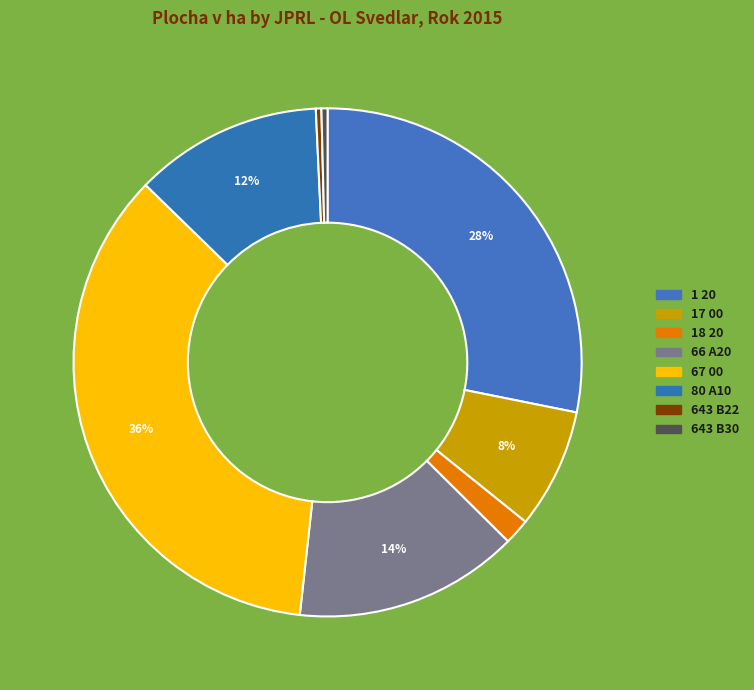

Does any single category account for the majority?

No